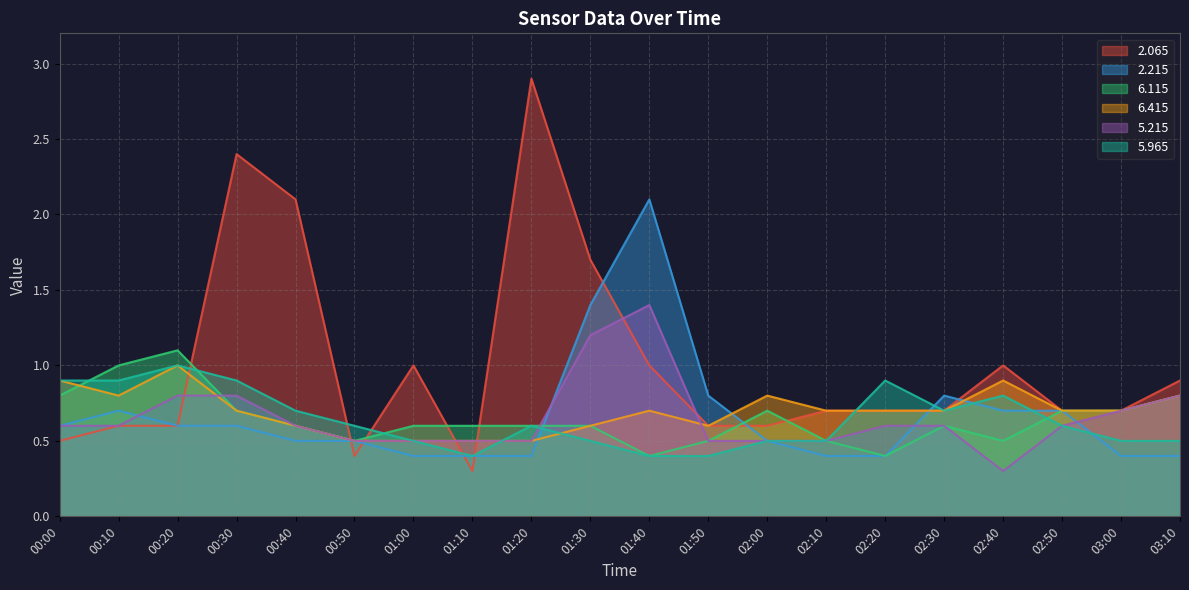

How many interior local valleys does the   5.965 series have?

2